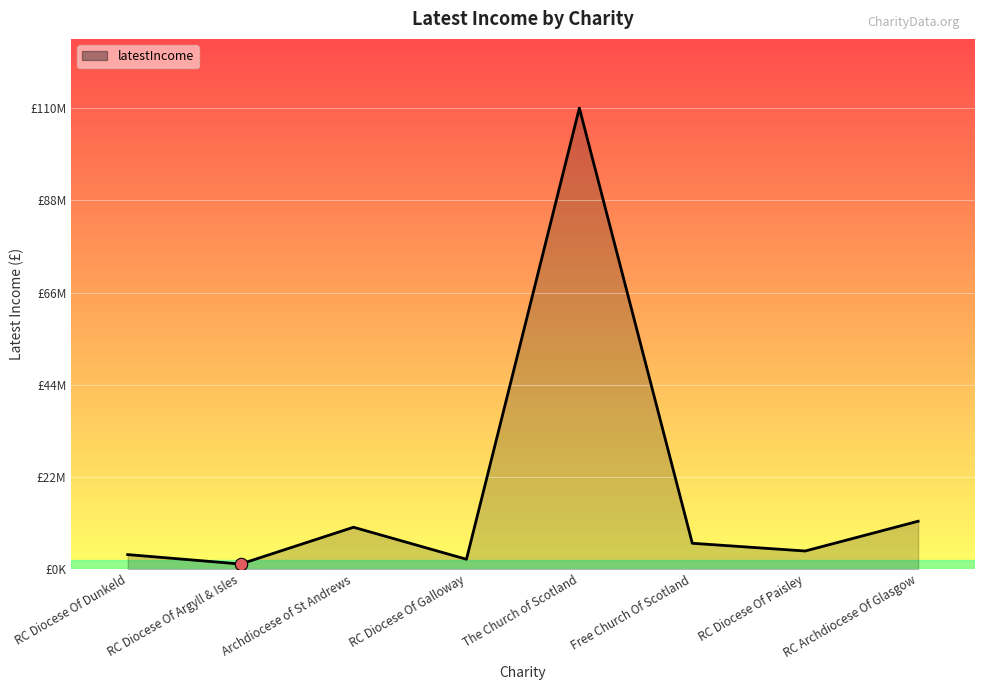

Approximately how many times larger is the value at RC Diocese Of Argyll & Isles compared to RC Diocese Of Paisley?

0.3